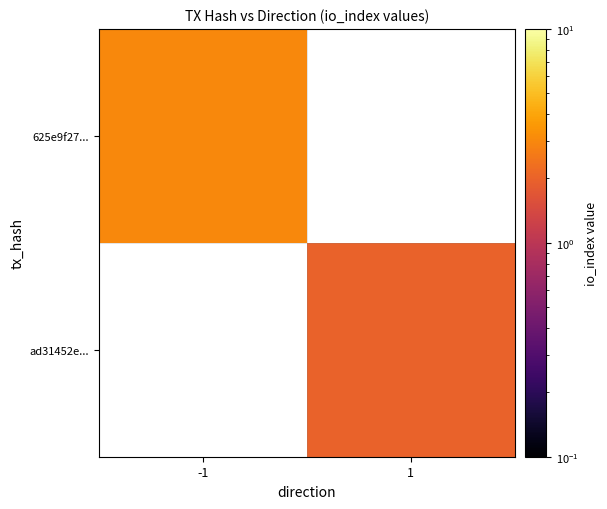

How many distinct data groups are displayed?

2